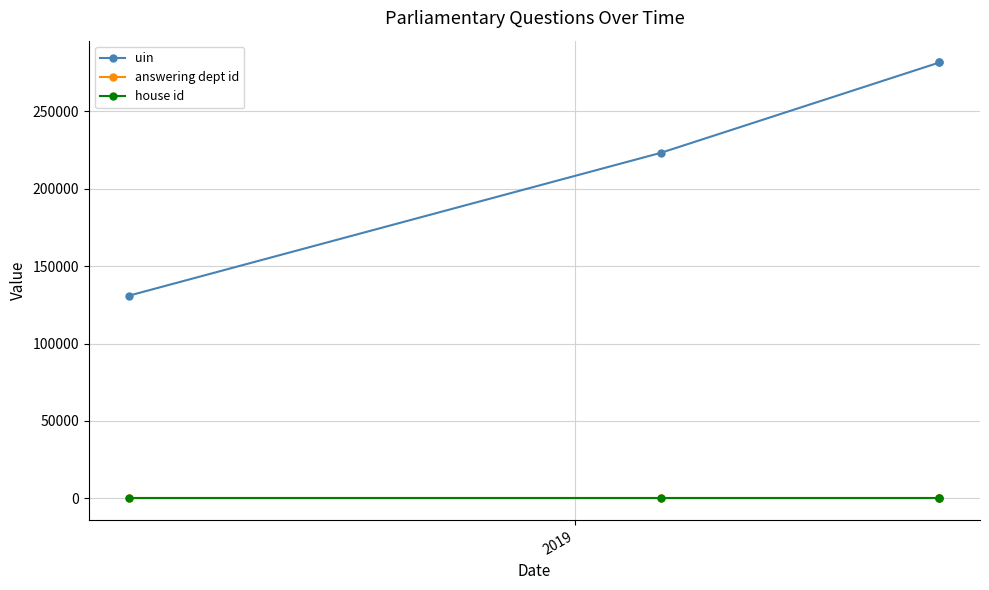

What is the greatest value displayed?

281618